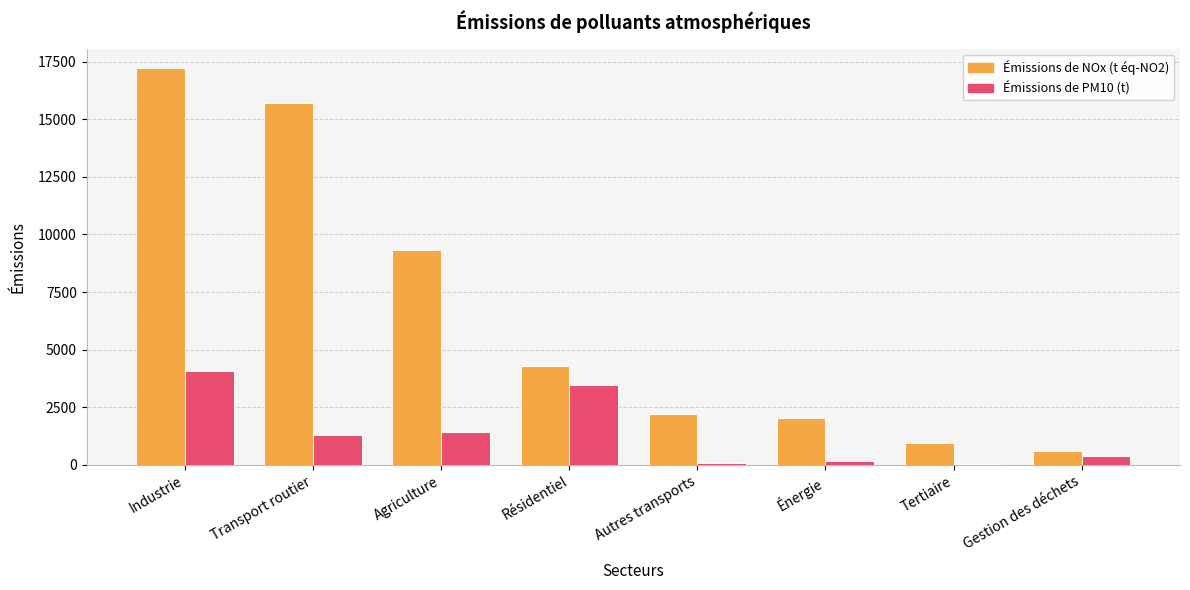

The value of Émissions de PM10 (t) at Résidentiel is 3464.9. True or false?

True